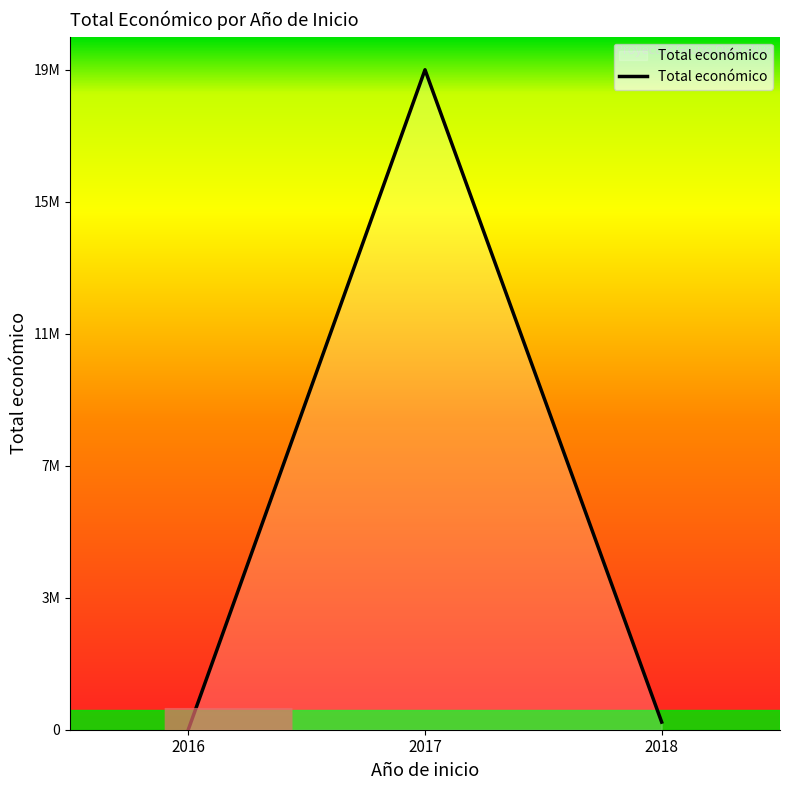

Which label corresponds to the largest value in the chart?

2017